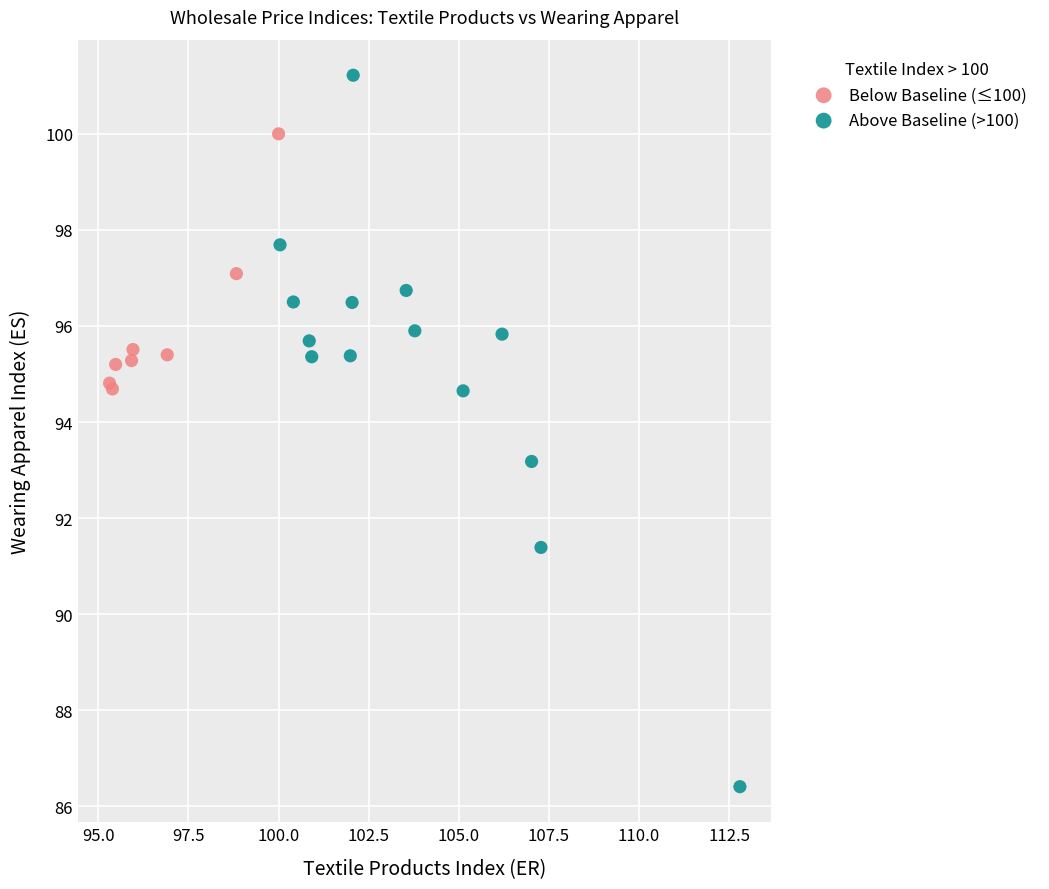

What are all the series names shown in the legend?

Below Baseline (≤100), Above Baseline (>100)